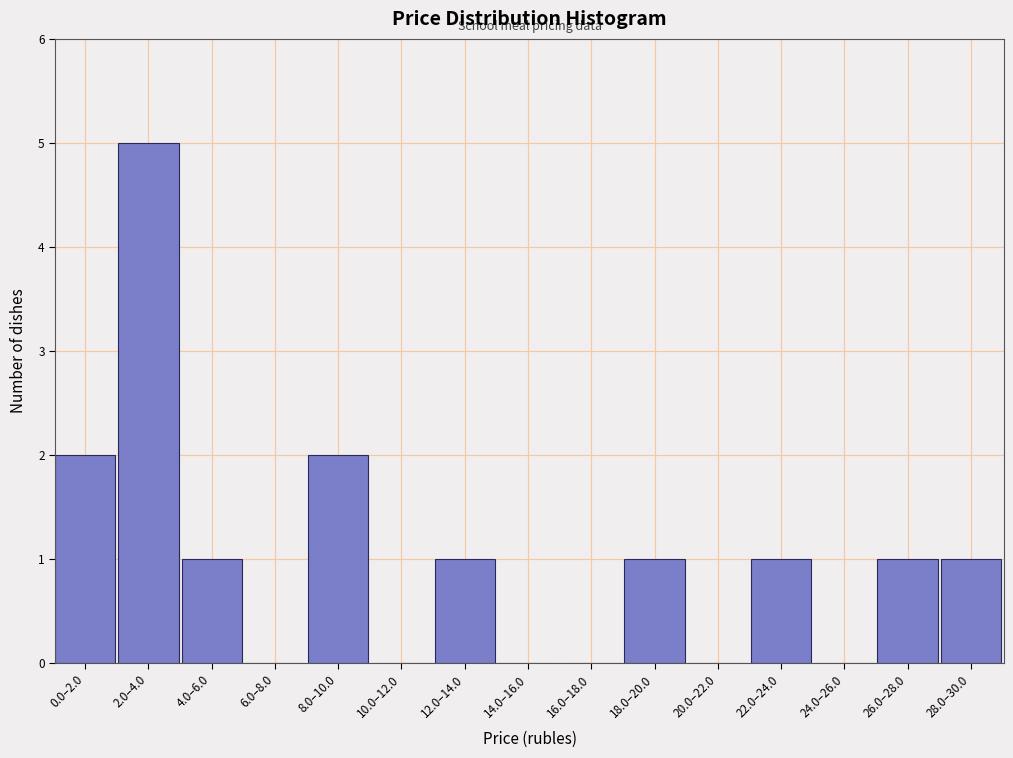

Reading right to left, what are all the values shown in this chart?

28.0–30.0=1	26.0–28.0=1	24.0–26.0=0	22.0–24.0=1	20.0–22.0=0	18.0–20.0=1	16.0–18.0=0	14.0–16.0=0	12.0–14.0=1	10.0–12.0=0	8.0–10.0=2	6.0–8.0=0	4.0–6.0=1	2.0–4.0=5	0.0–2.0=2